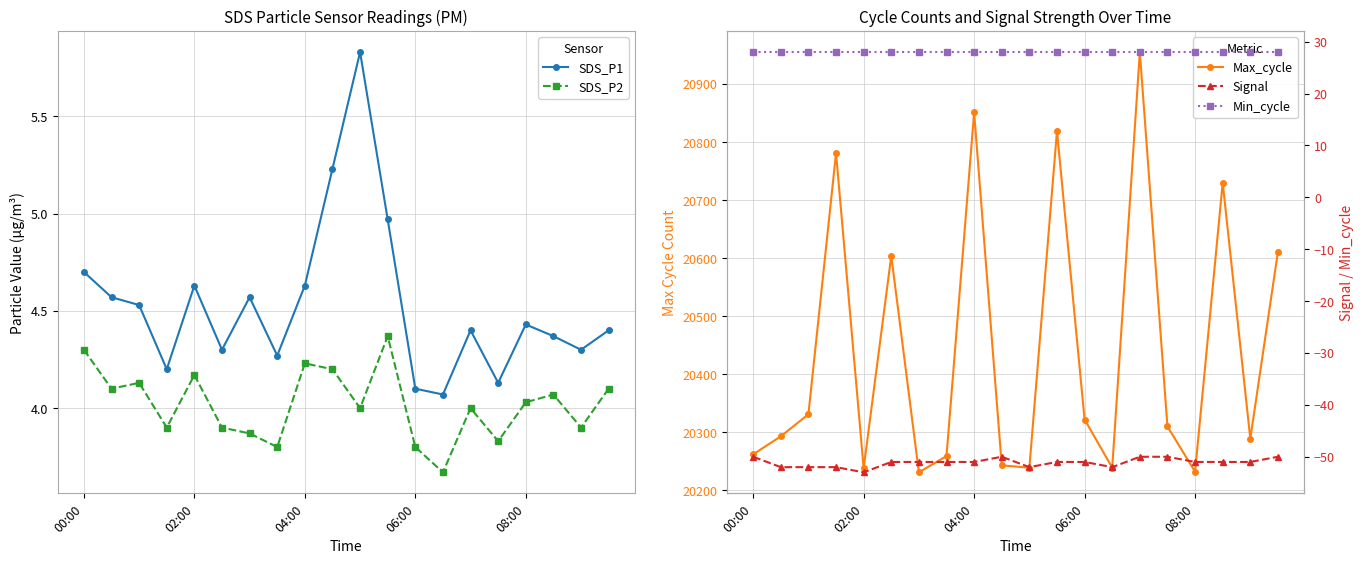

True or false: SDS_P1 has a value of 6.5 at 06:00.

False